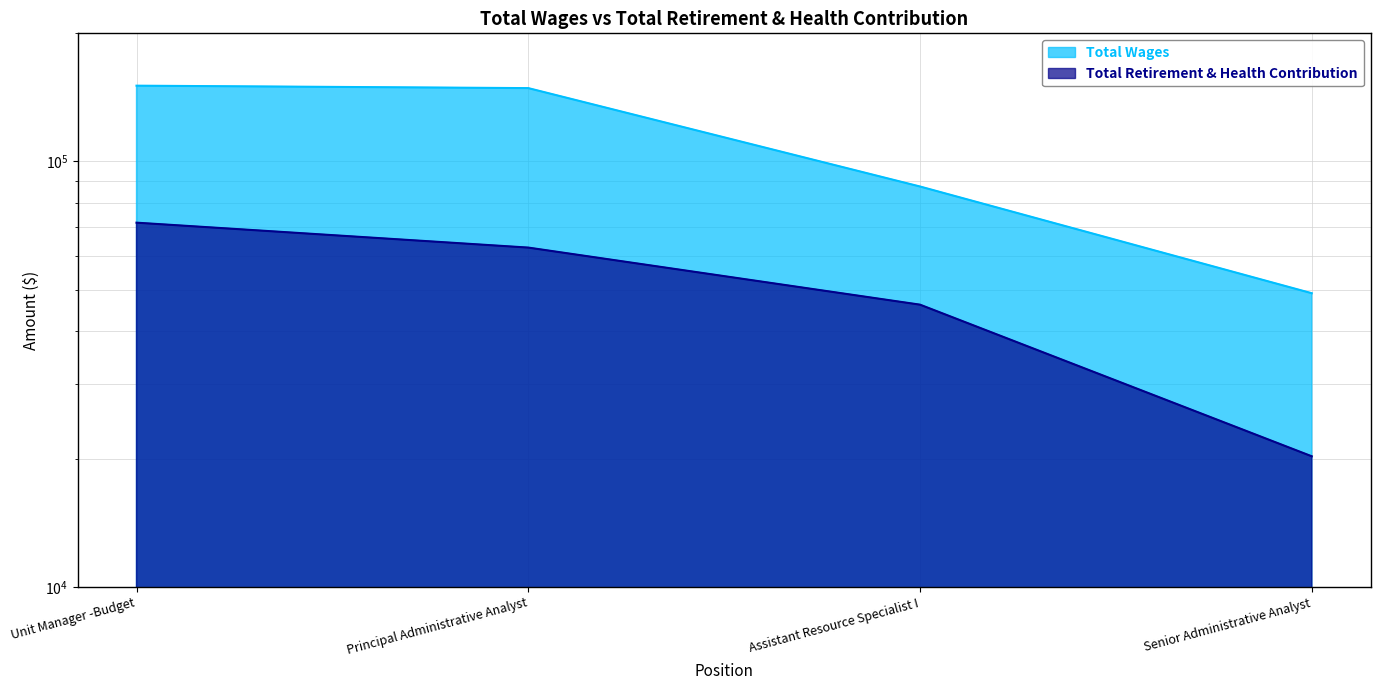

Does the chart display data point markers on the line(s)?

No